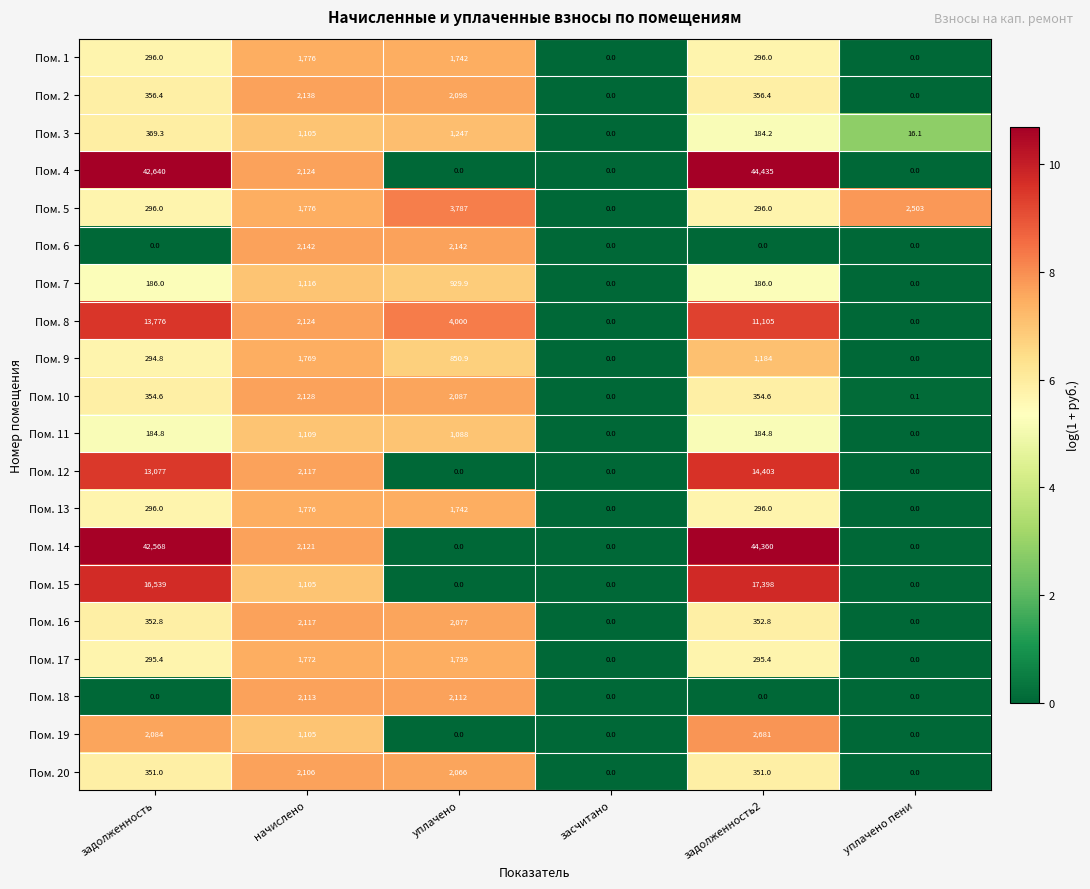

Which series has the largest total across all categories?

Пом. 4